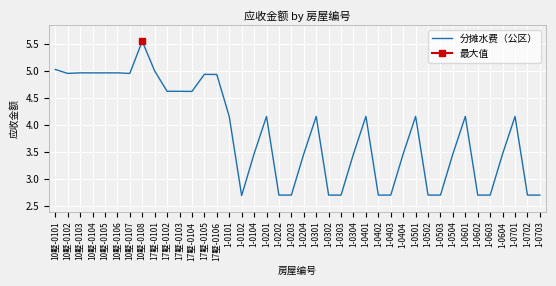

How many lines are shown in the chart?

1